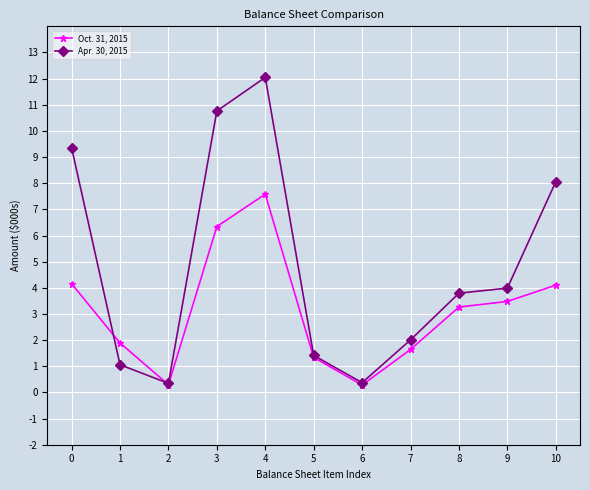

What is the highest value of the Oct. 31, 2015 series?

7.6